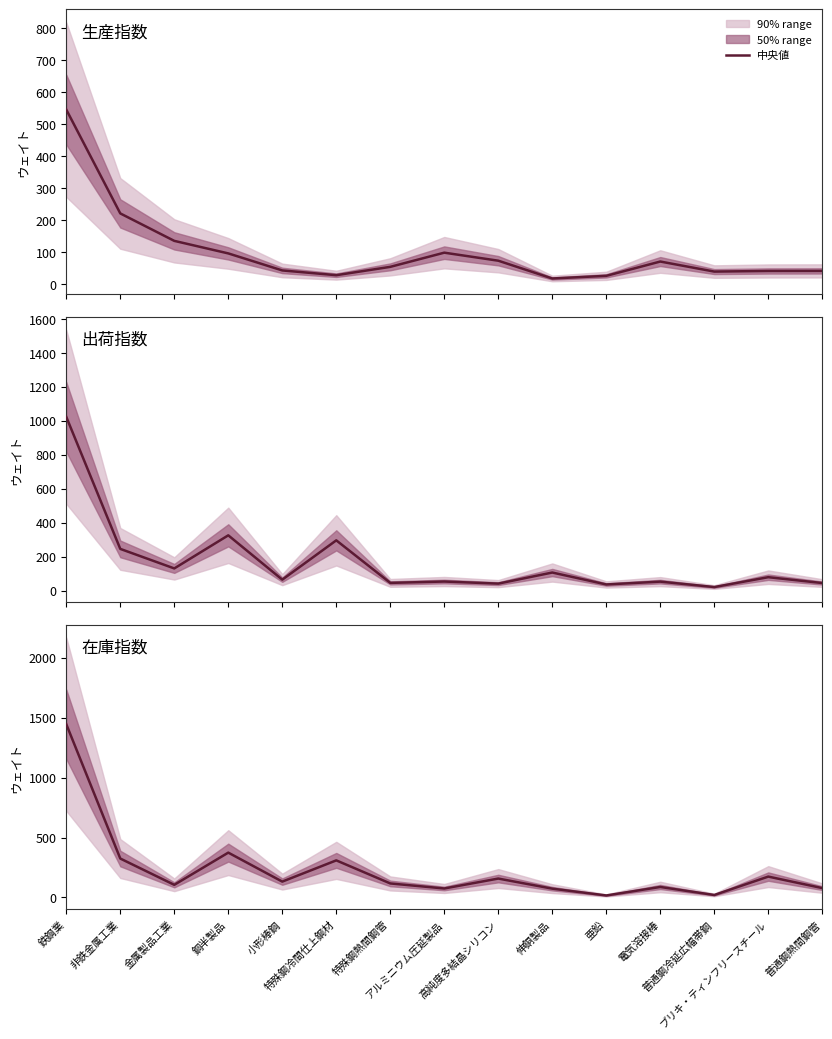

Where do 生産指数 and 在庫指数 first cross each other?

非鉄金属工業 and 金属製品工業